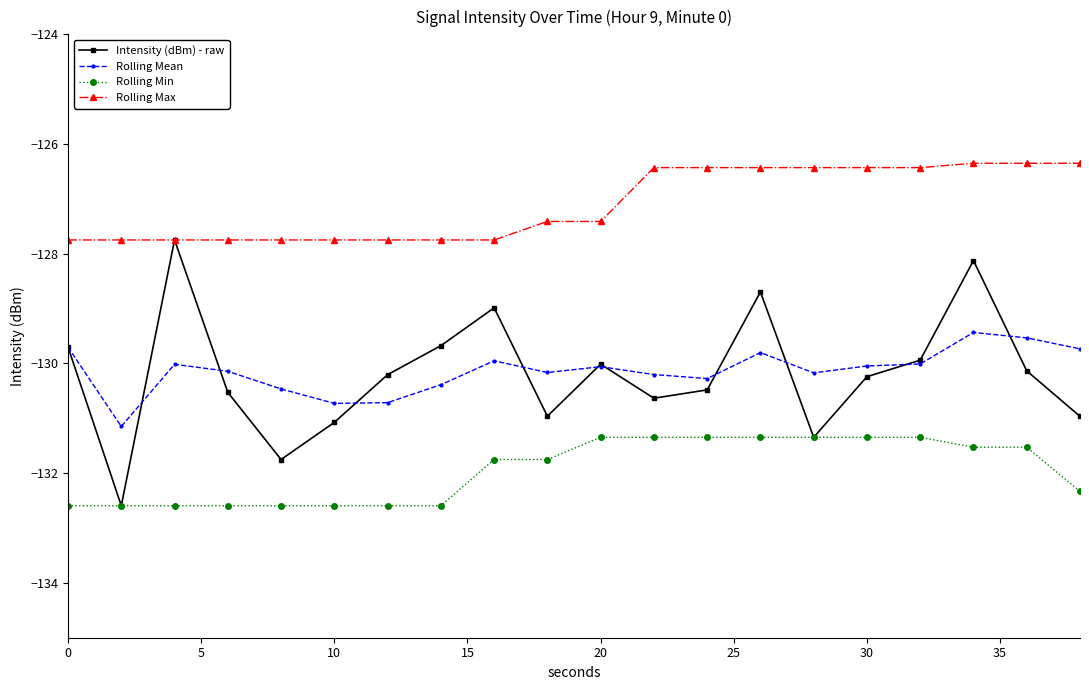

True or false: Rolling Max and Rolling Mean intersect in this chart.

False